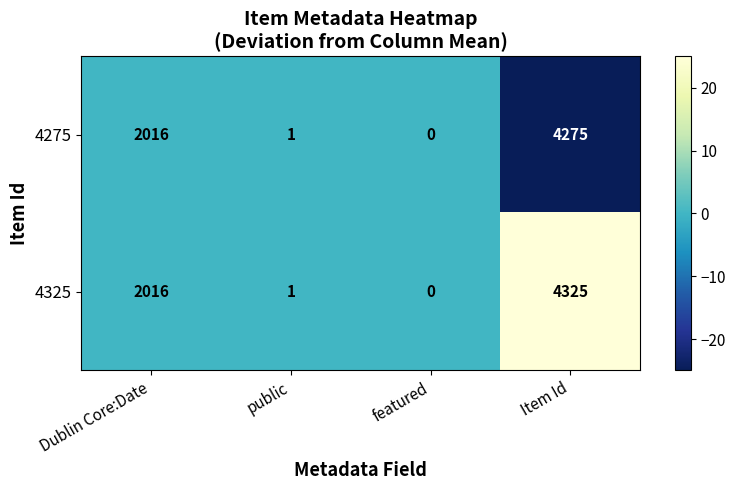

List the series in order of their overall mean, highest first.

4325, 4275